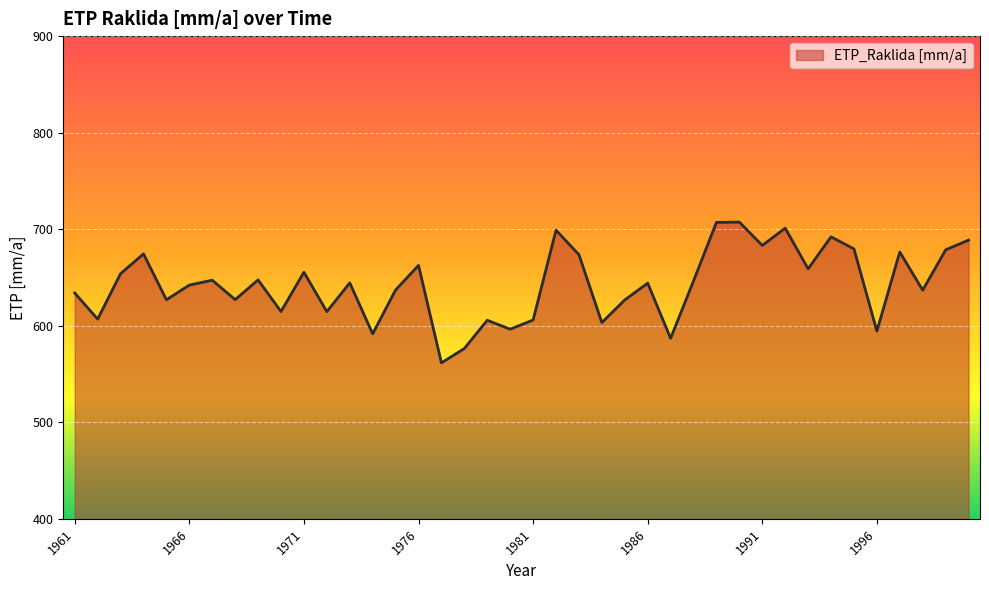

How many interior local peaks (higher than both neighbors) does the data have?

13